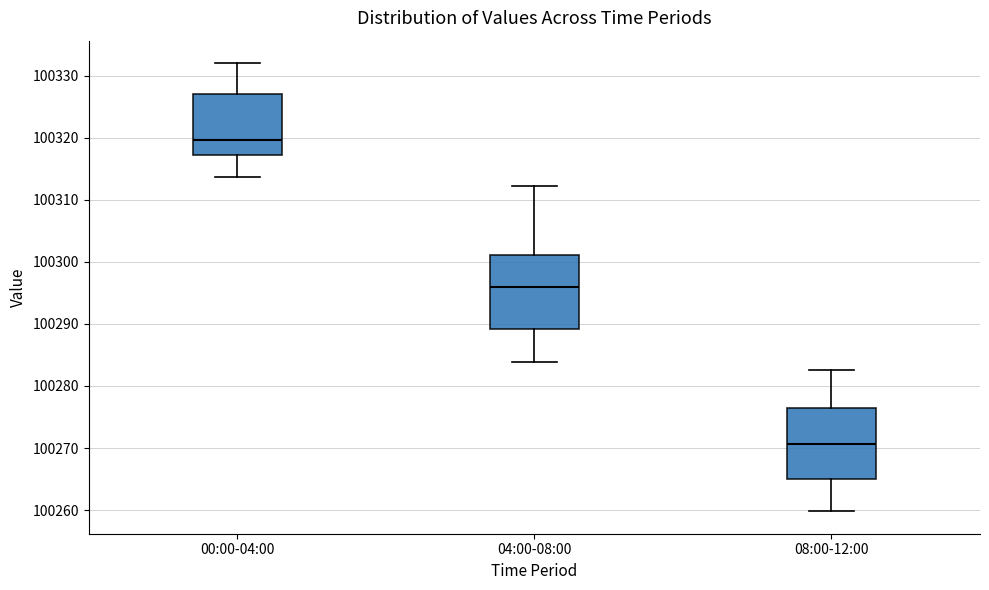

Where is the lower edge of the box for 00:00-04:00 on the y-axis? The values are not printed on the chart, so give them approximately, as read against the axis.

100317